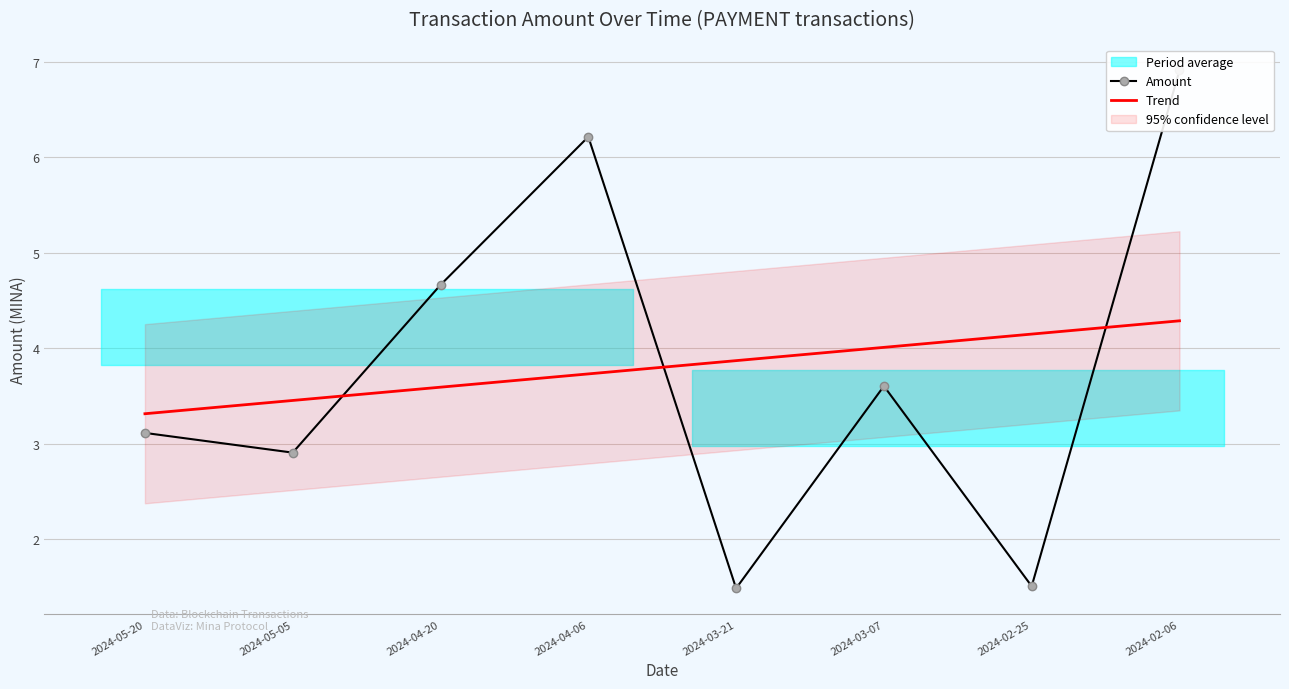

Reading left to right, list all the values displayed in this chart.

Amount: 2024-05-20=3.1	2024-05-05=2.9	2024-04-20=4.7	2024-04-06=6.2	2024-03-21=1.5	2024-03-07=3.6	2024-02-25=1.5	2024-02-06=6.9
Trend: 2024-05-20=3.3	2024-05-05=3.5	2024-04-20=3.6	2024-04-06=3.7	2024-03-21=3.9	2024-03-07=4.0	2024-02-25=4.1	2024-02-06=4.3